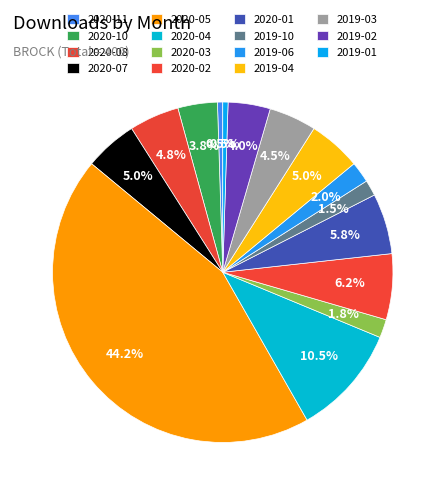

Rank the categories by value from highest to lowest.

2020-05, 2020-04, 2020-02, 2020-01, 2020-07, 2019-04, 2020-08, 2019-03, 2019-02, 2020-10, 2019-06, 2020-03, 2019-10, 2020-11, 2019-01, 2020-09, 2020-06, 2019-12, 2019-11, 2019-09, 2019-08, 2019-07, 2019-05